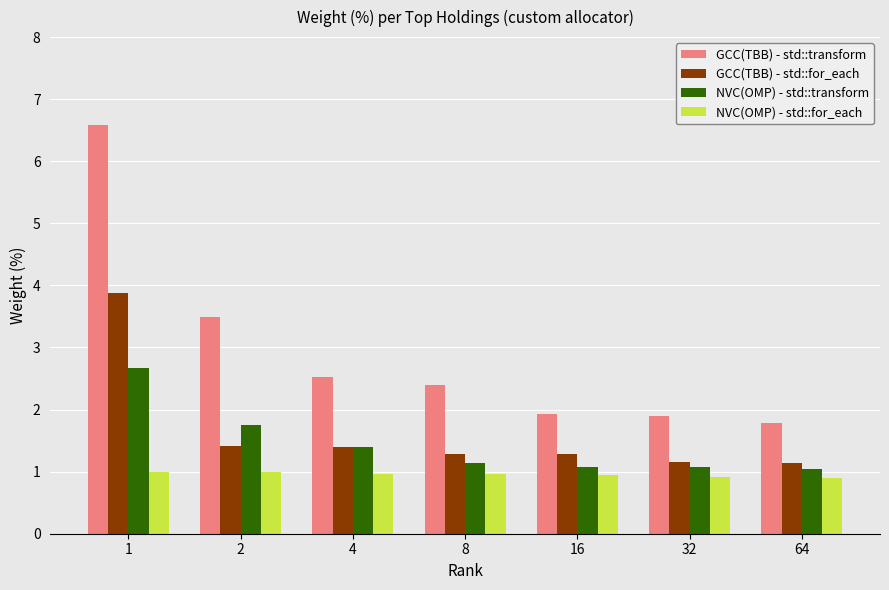

The NVC(OMP) - std::for_each series shows 1.3 at 4. True or false?

False